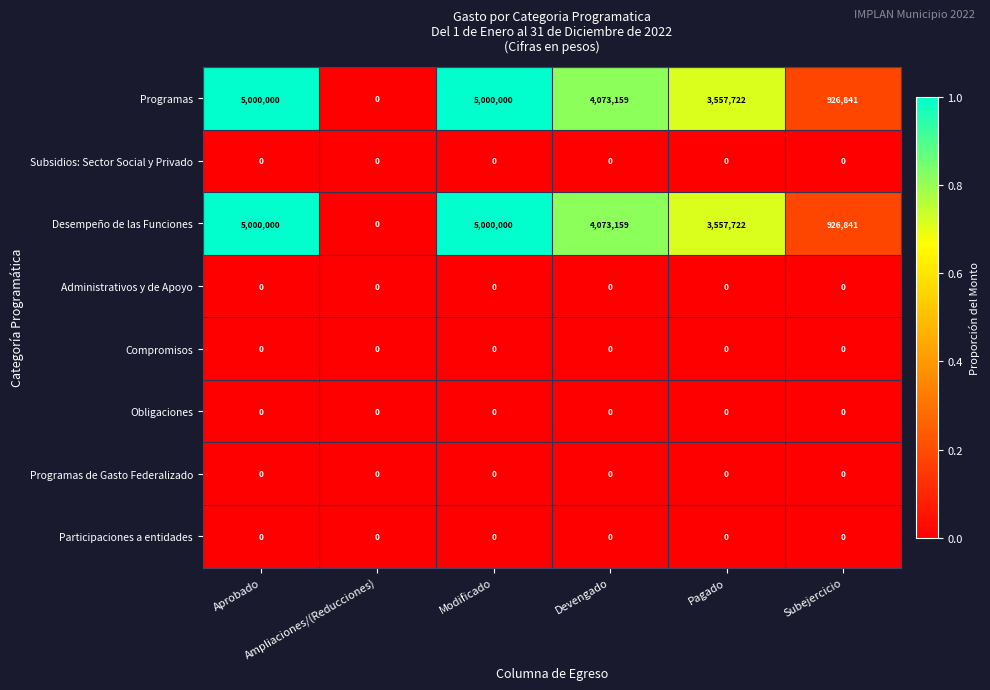

What is the maximum value for Desempeño de las Funciones?

5000000